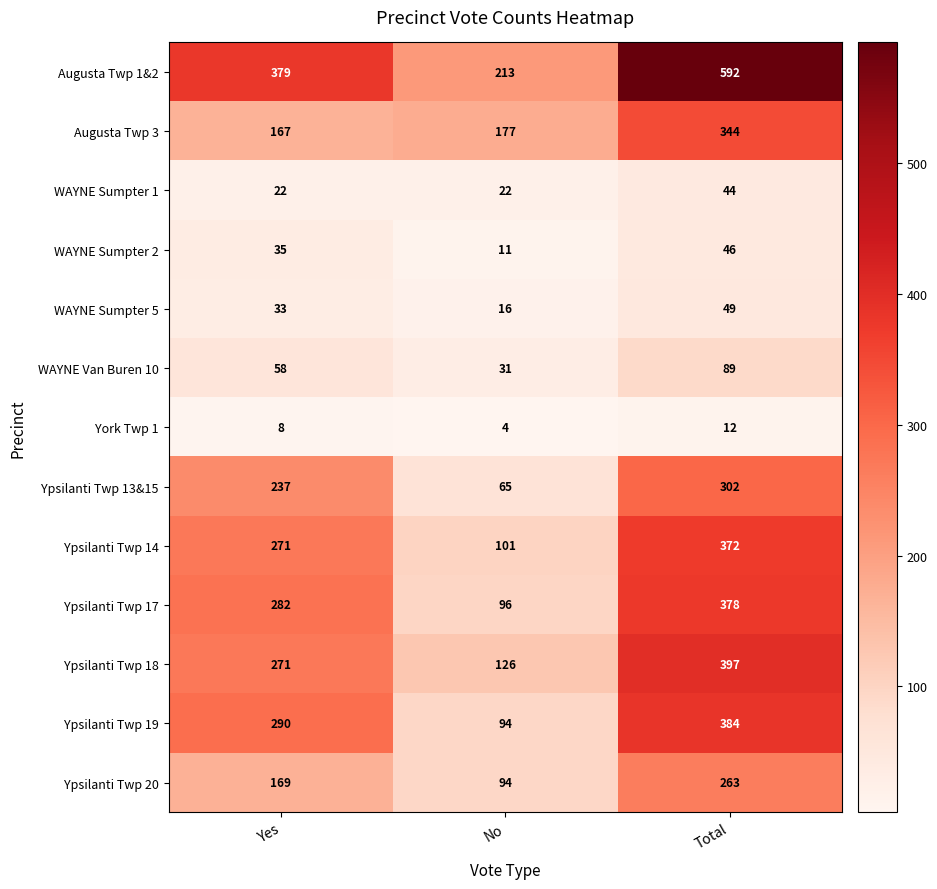

Which series has the widest spread of values?

Augusta Twp 1&2